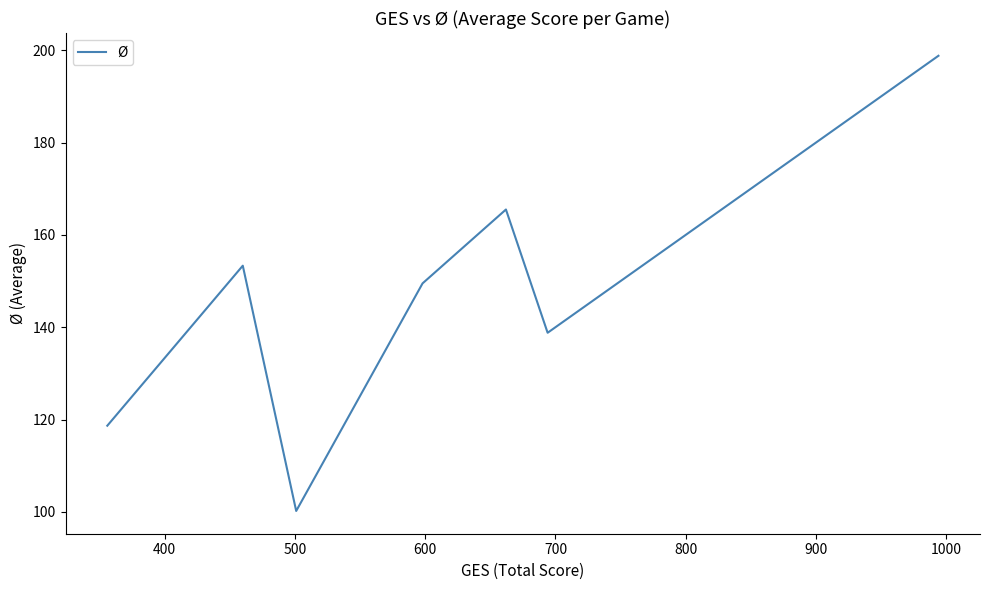

What is the smallest value displayed?

100.2